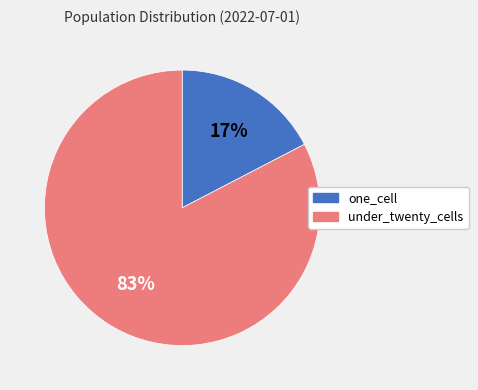

Is the sum of one_cell and under_twenty_cells greater than half?

Yes